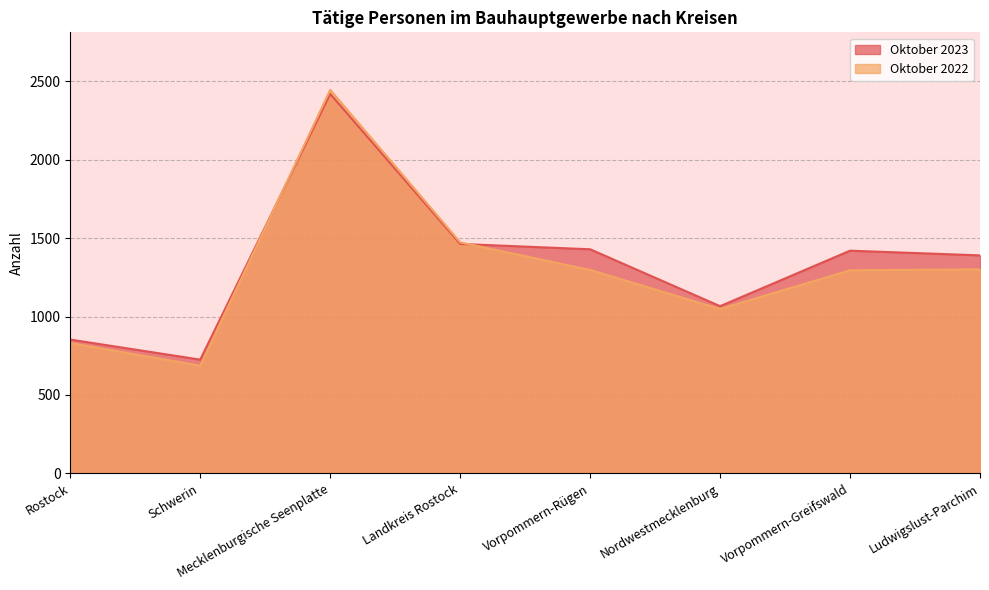

The value of Oktober 2022 at Vorpommern-Rügen is 1297. True or false?

True